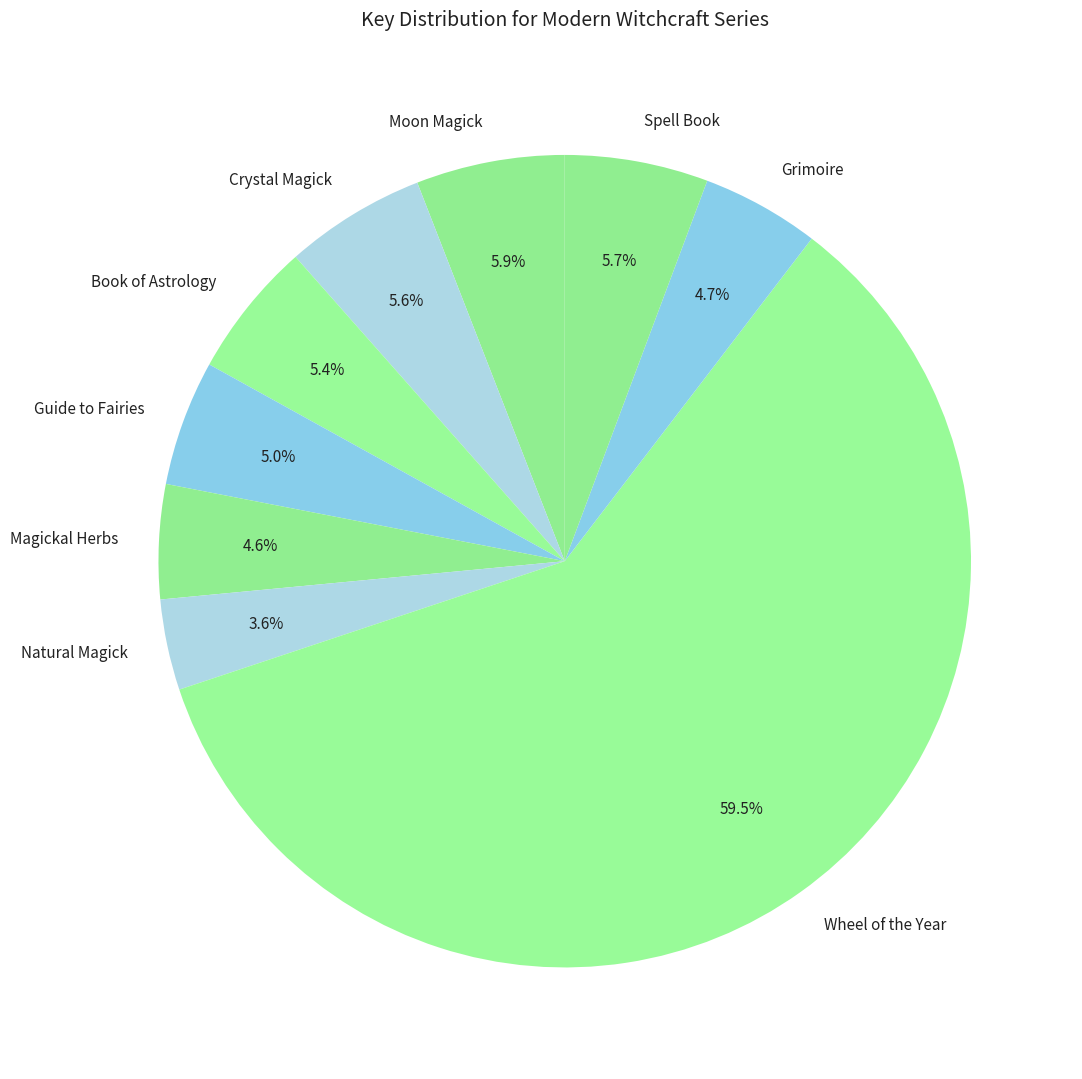

Is it true that Spell Book is 14% of the pie?

False